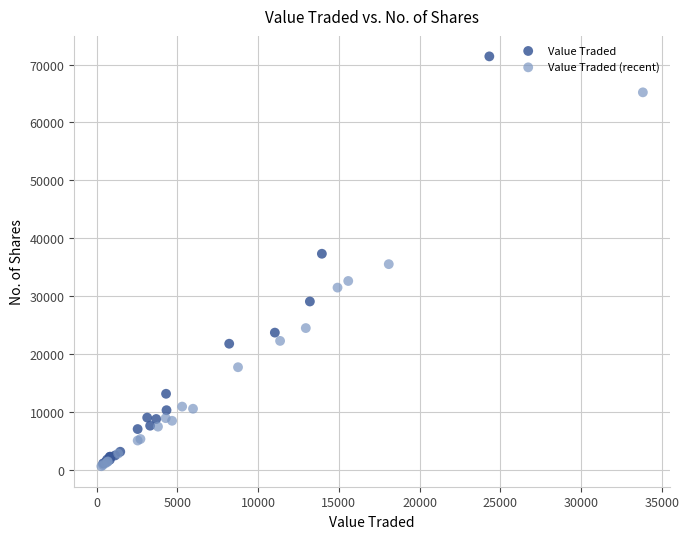

Which series has the widest spread of Y values?

Value Traded